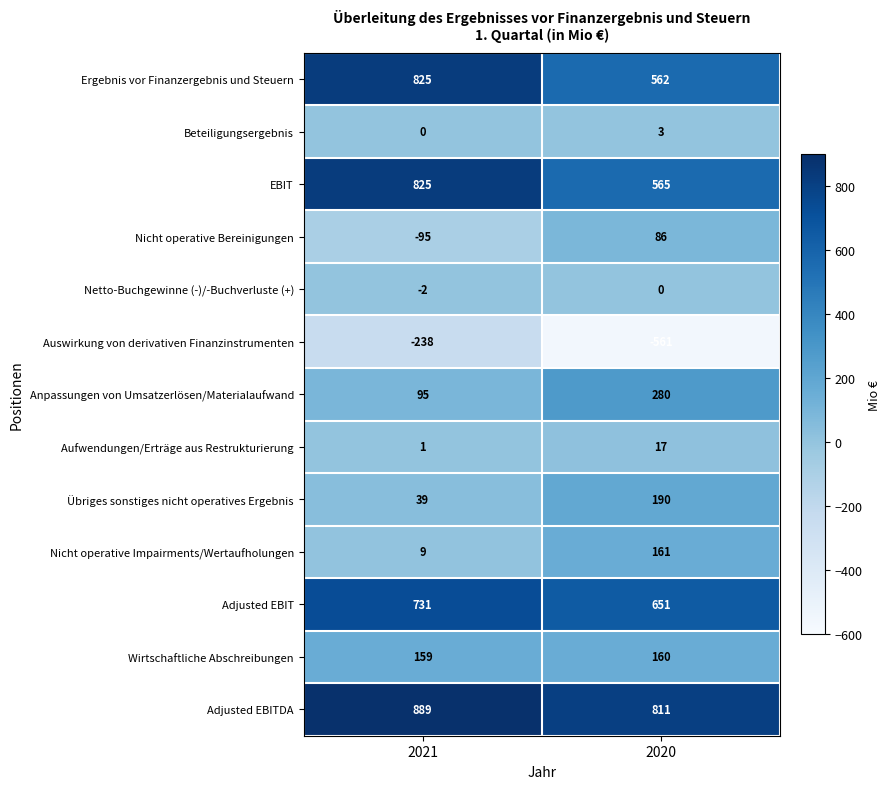

Reading left to right, what are all the values shown in this chart?

Ergebnis vor Finanzergebnis und Steuern: 2021=825	2020=562
Beteiligungsergebnis: 2021=0	2020=3
EBIT: 2021=825	2020=565
Nicht operative Bereinigungen: 2021=-95	2020=86
Netto-Buchgewinne (-)/-Buchverluste (+): 2021=-2	2020=0
Auswirkung von derivativen Finanzinstrumenten: 2021=-238	2020=-561
Anpassungen von Umsatzerlösen/Materialaufwand: 2021=95	2020=280
Aufwendungen/Erträge aus Restrukturierung: 2021=1	2020=17
Übriges sonstiges nicht operatives Ergebnis: 2021=39	2020=190
Nicht operative Impairments/Wertaufholungen: 2021=9	2020=161
Adjusted EBIT: 2021=731	2020=651
Wirtschaftliche Abschreibungen: 2021=159	2020=160
Adjusted EBITDA: 2021=889	2020=811